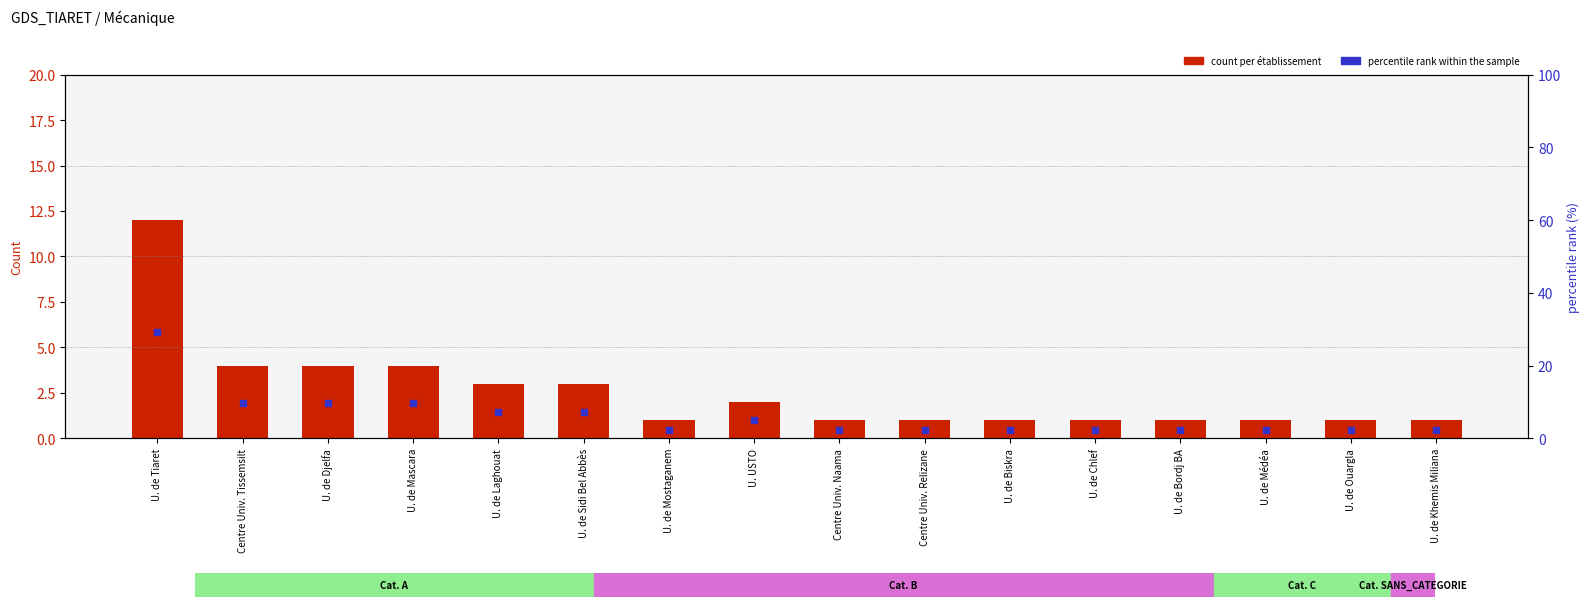

At which category is the sum across all series the highest?

U. de Tiaret